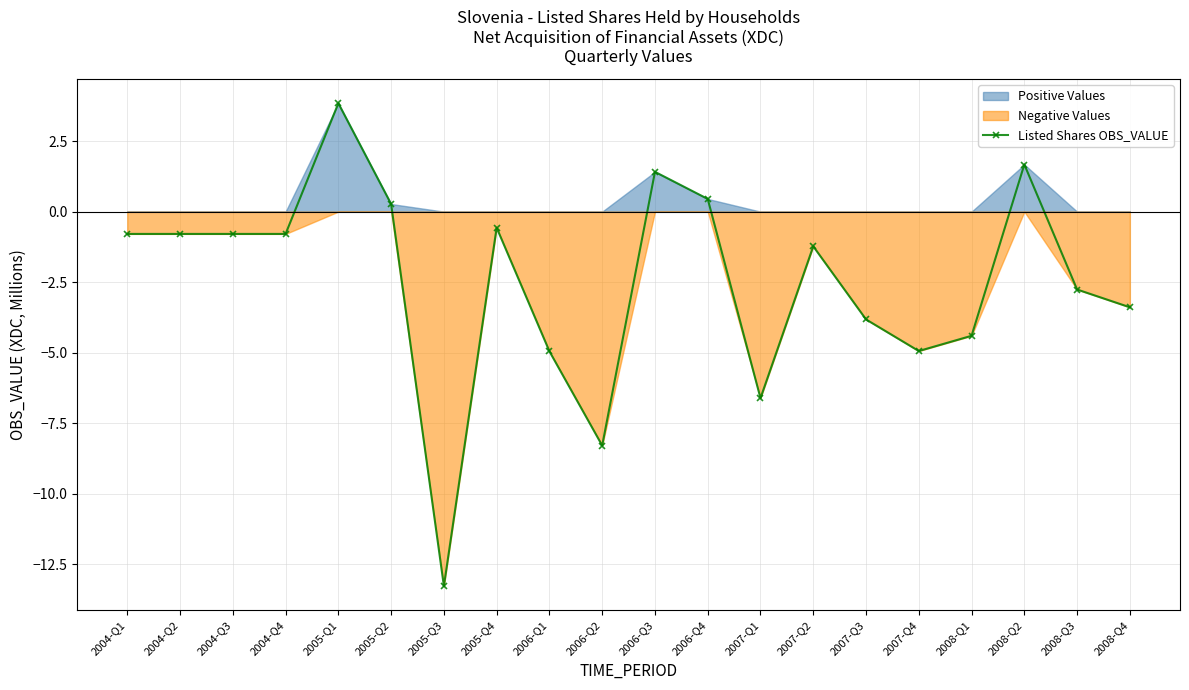

What is the difference between the values at 2008-Q3 and 2005-Q1?

6.6